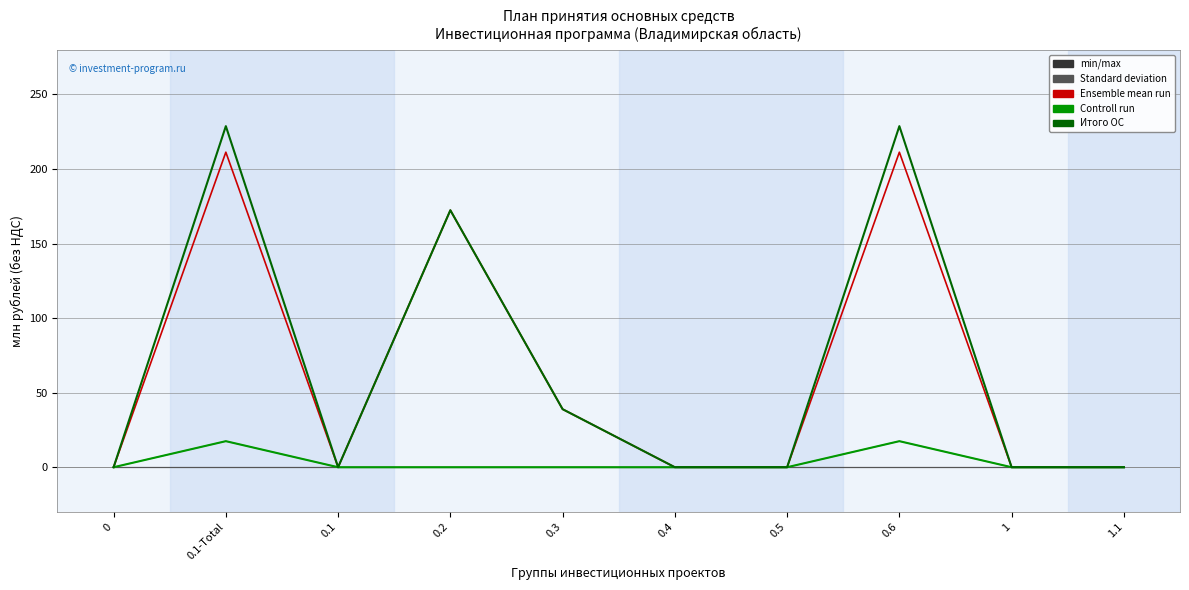

Does the chart display data point markers on the line(s)?

No